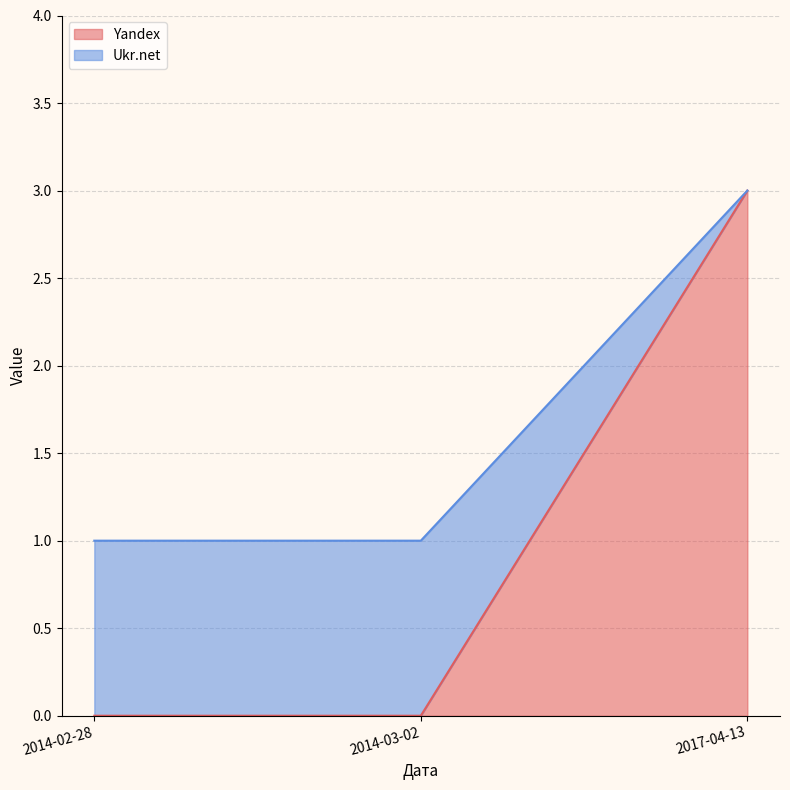

The Yandex series shows 3 at 2017-04-13. True or false?

True